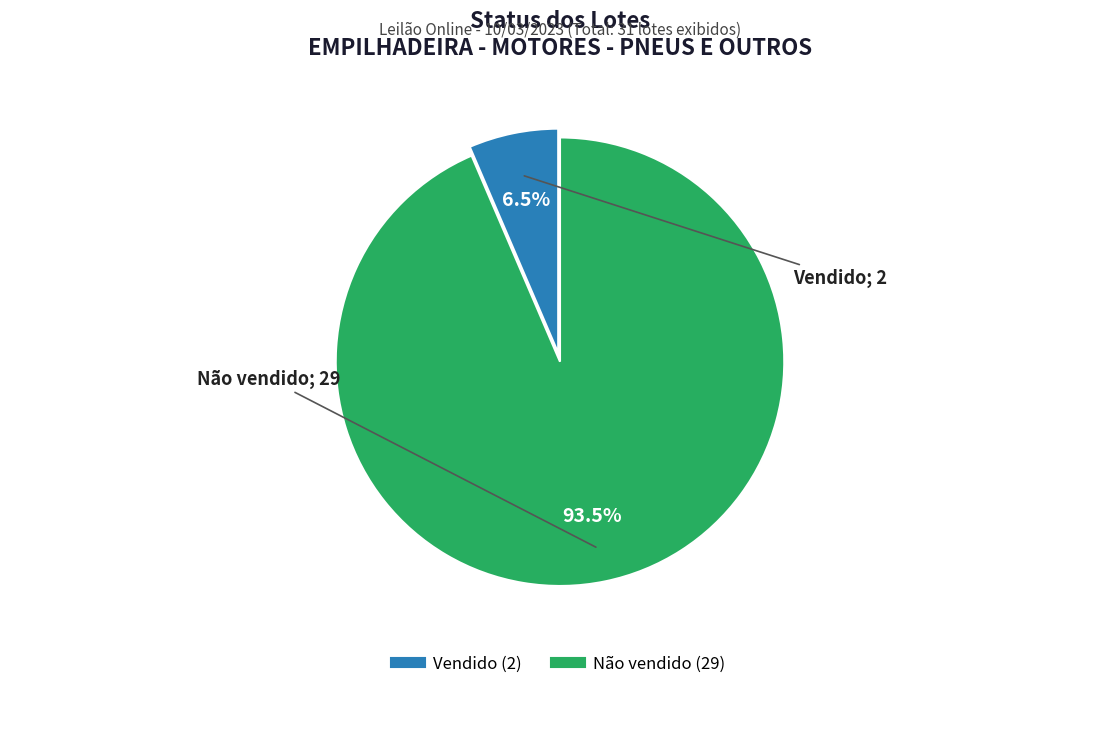

True or false: Vendido accounts for 16% of the total.

False